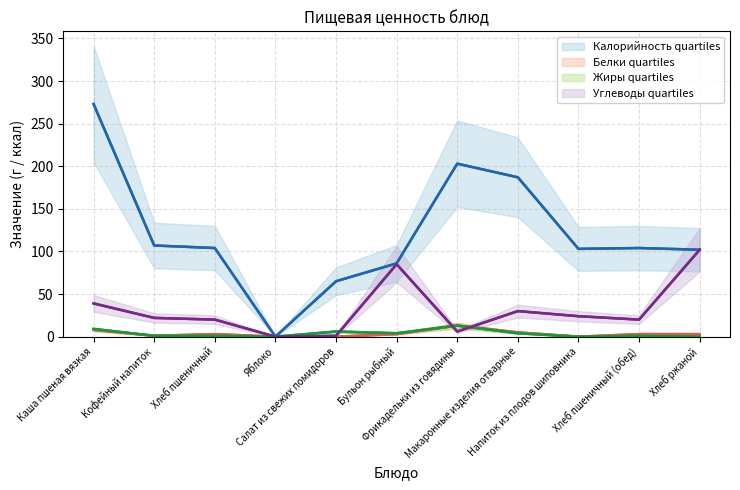

True or false: Углеводы has a value of 0 at Яблоко.

True